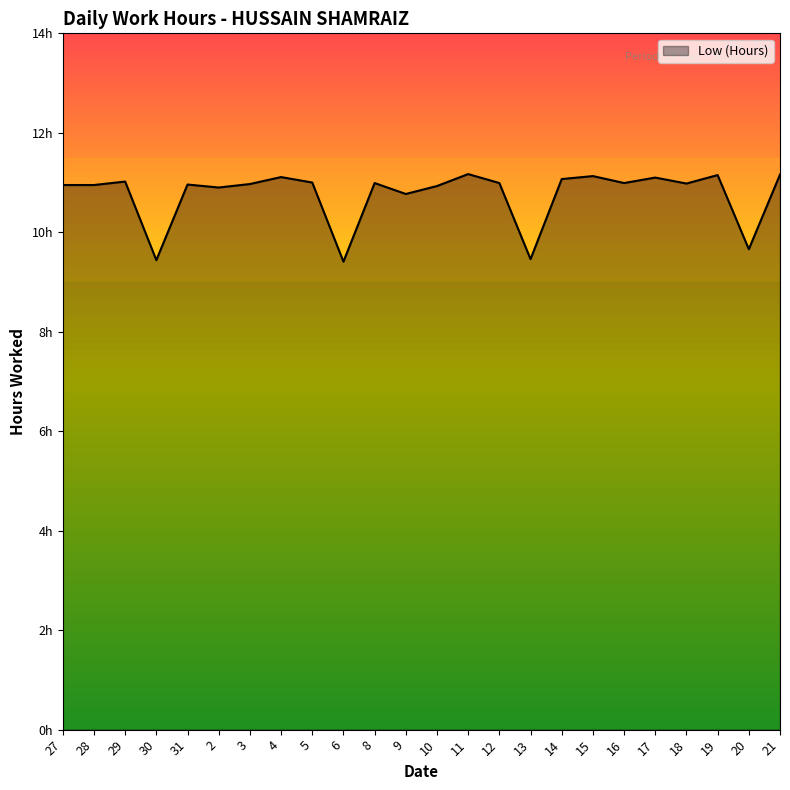

Reading left to right, list all the values displayed in this chart.

10.9	10.9	11.0	9.4	11.0	10.9	11.0	11.1	11.0	9.4	11.0	10.8	10.9	11.2	11.0	9.5	11.1	11.1	11.0	11.1	11.0	11.2	9.7	11.2